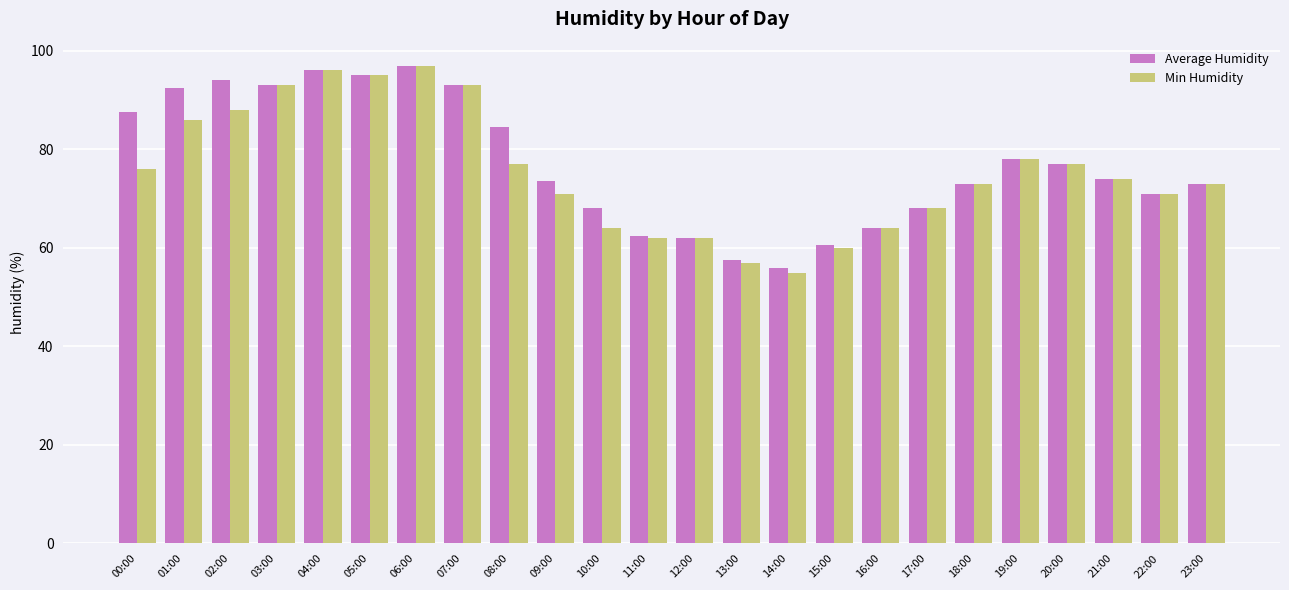

What is the difference between the maximum and second lowest values in the Average Humidity series?

39.5